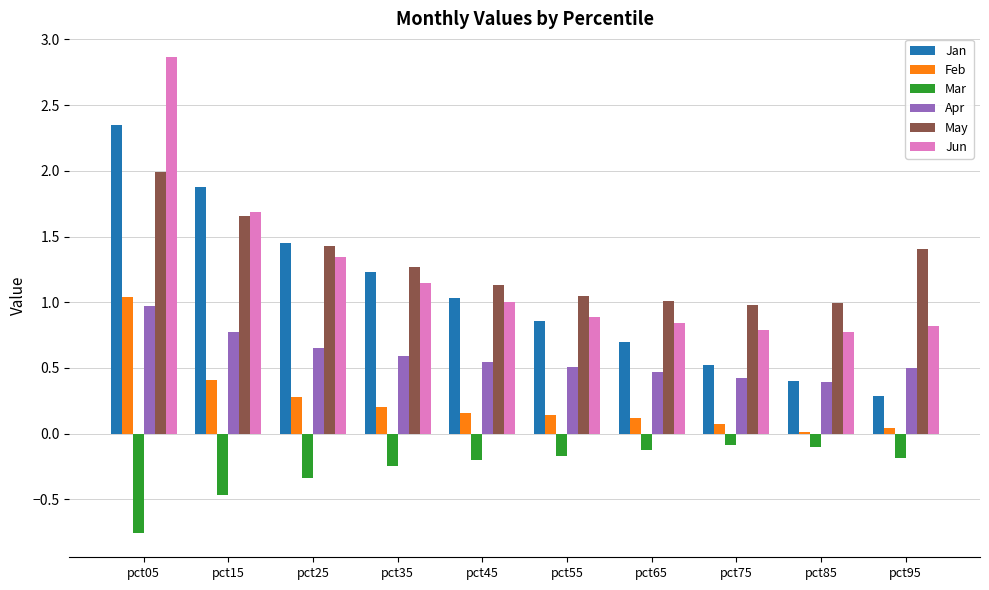

Are the bars grouped side by side (vs. stacked)?

Yes